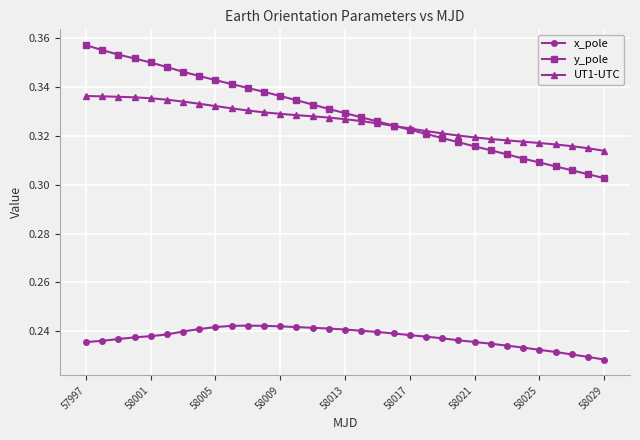

How many x_pole values are between 0 and 1?

33